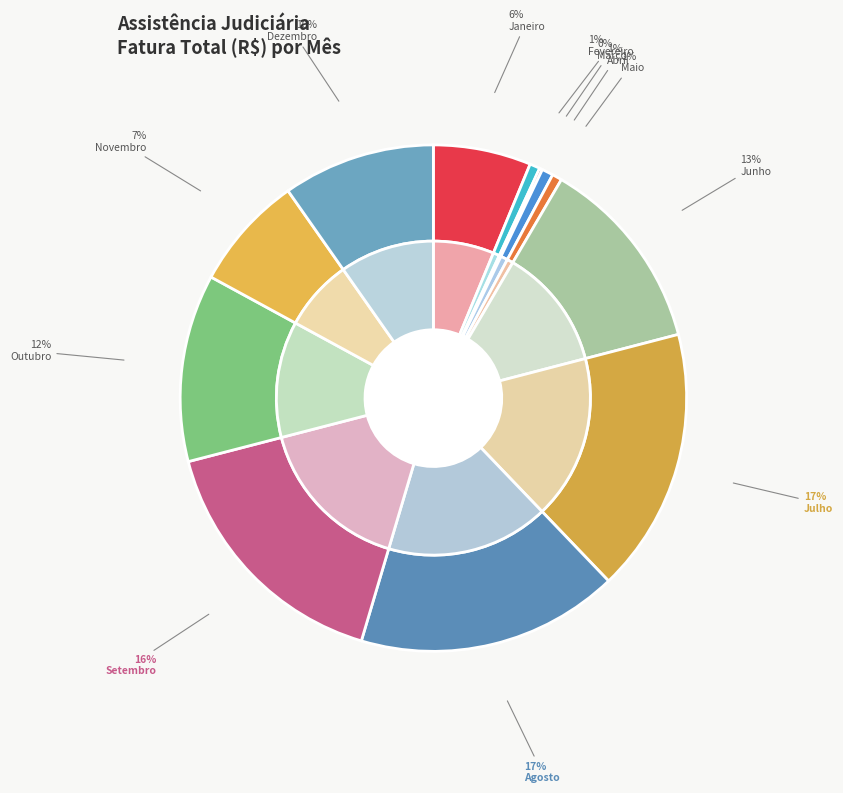

What is the ratio of the value at Setembro to the value at Fevereiro?

25.1